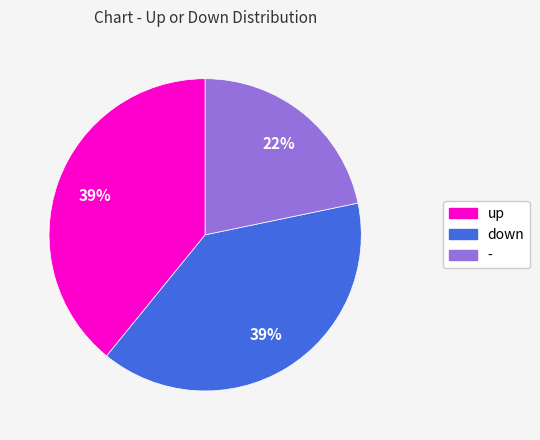

To the nearest percent, what percentage of the pie is -?

22%